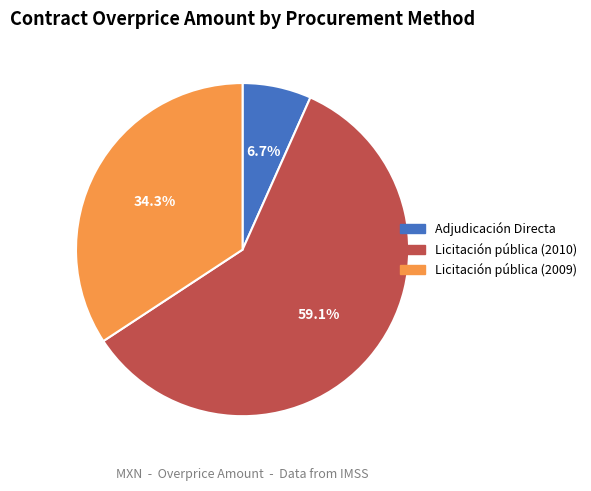

Do Licitación pública (2009) and Adjudicación Directa together represent more than half of the pie?

No